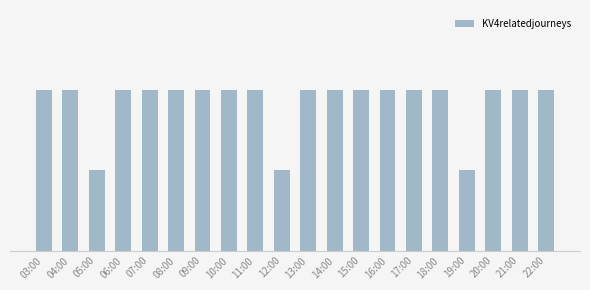

Which category has the lowest value across all series?

05:00